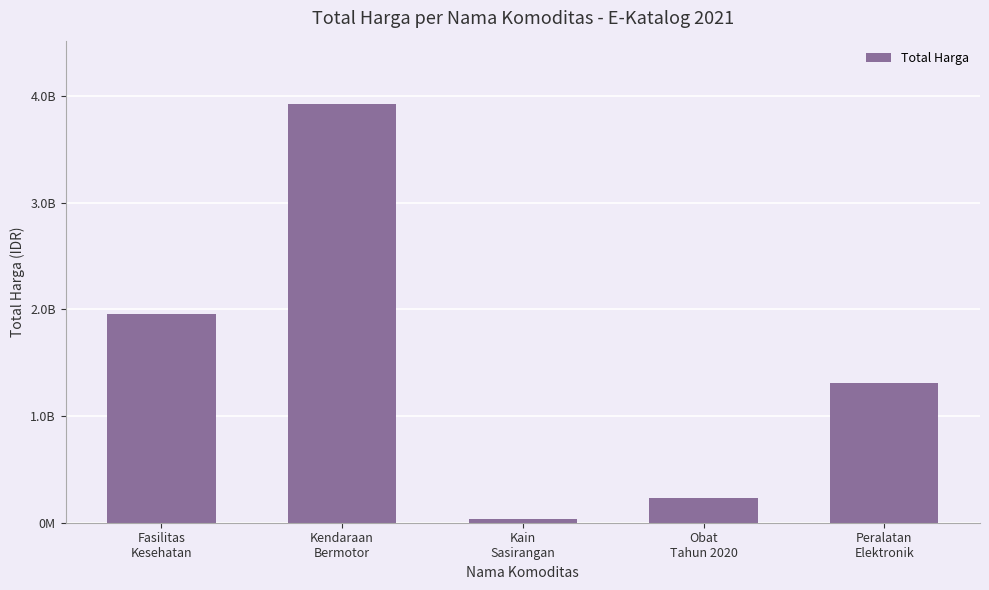

Does the chart contain any negative values?

No